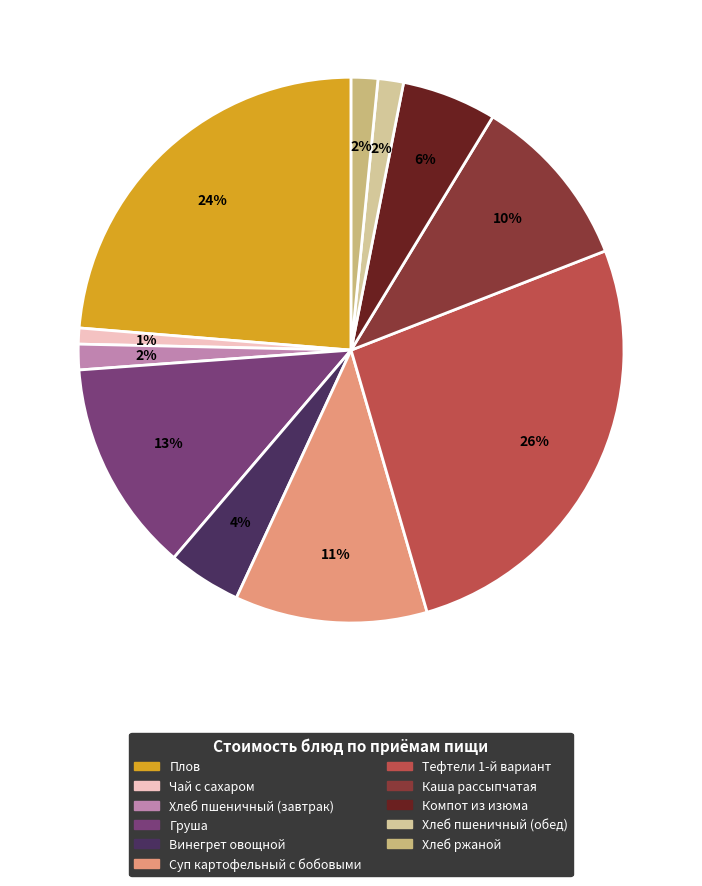

Which slice is the smallest?

Чай с сахаром